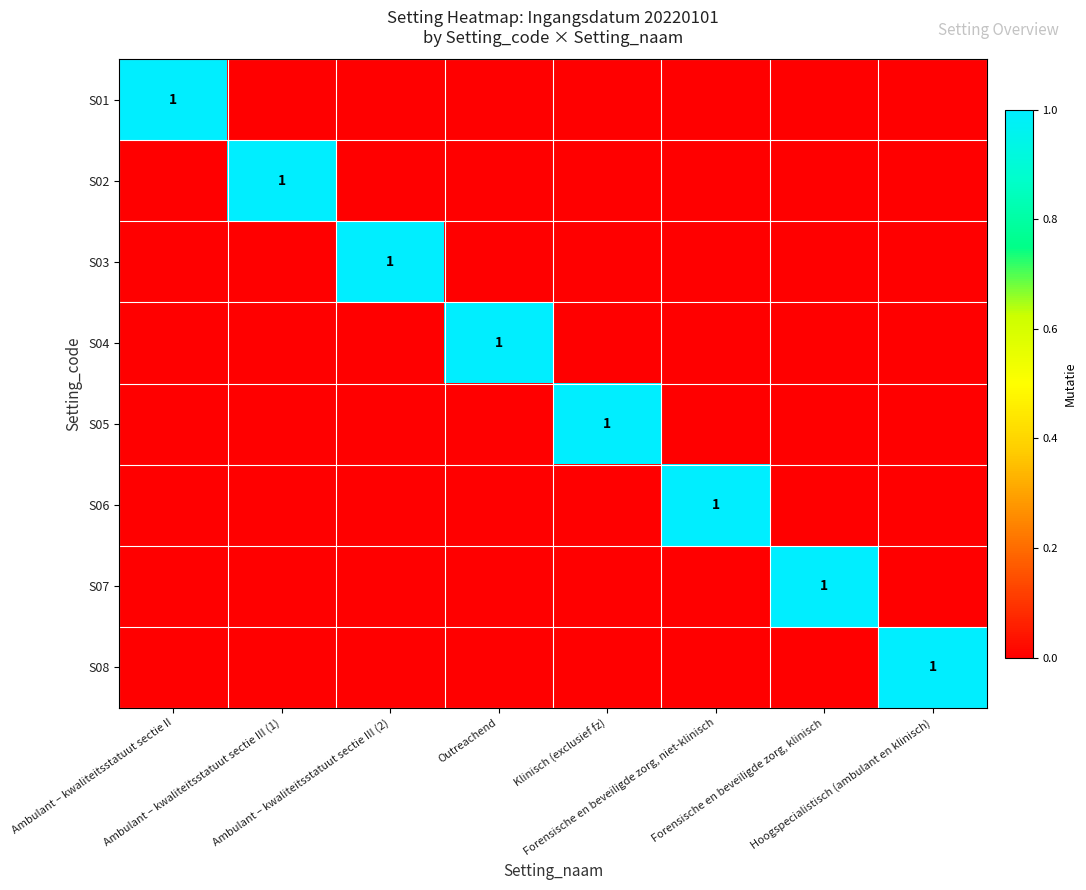

How many S04 values are between 0 and 1?

8